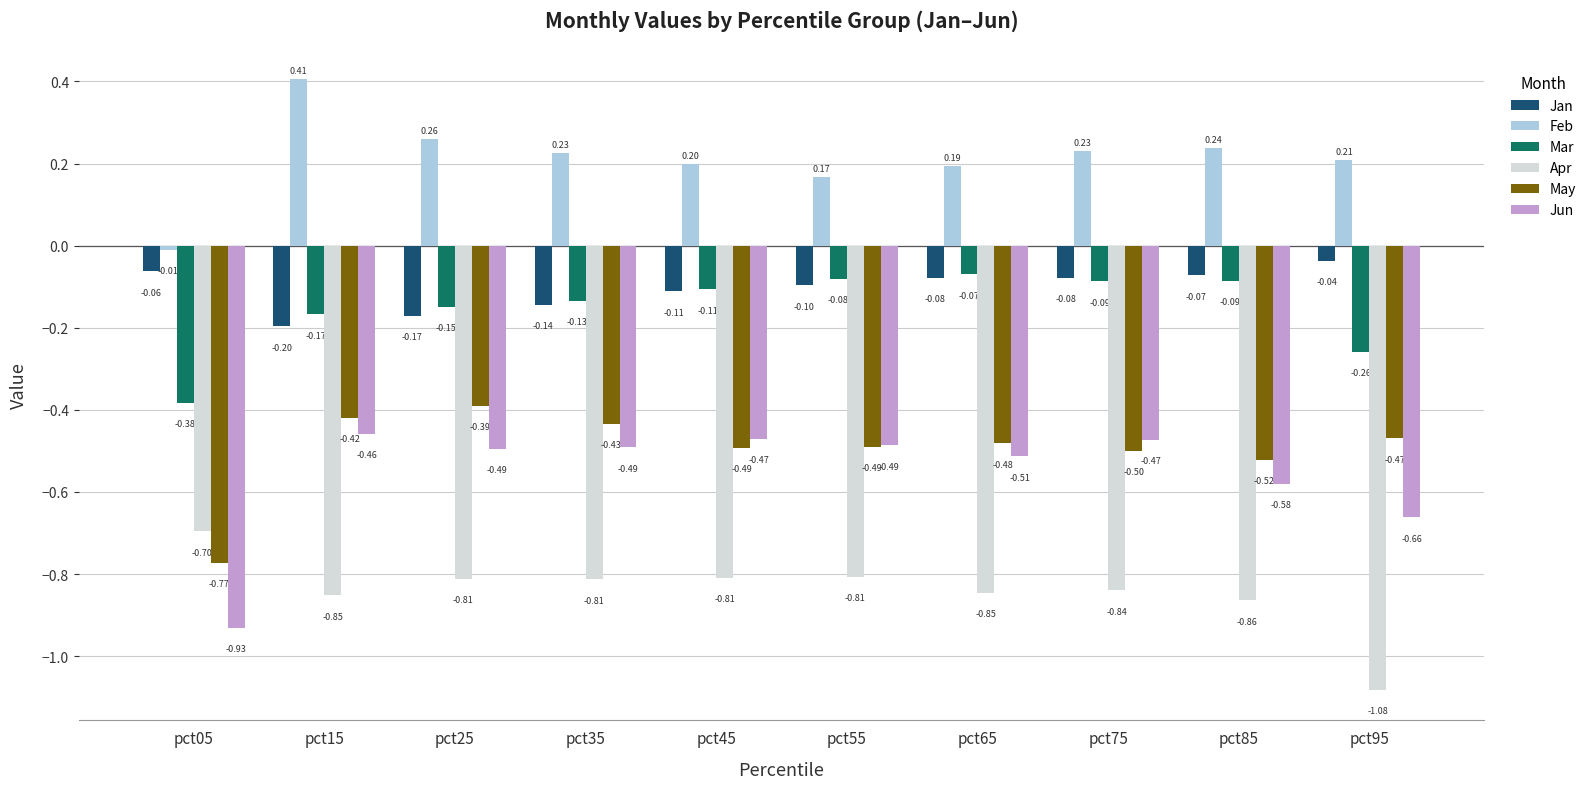

What is the total value across all series at pct65?

-1.8